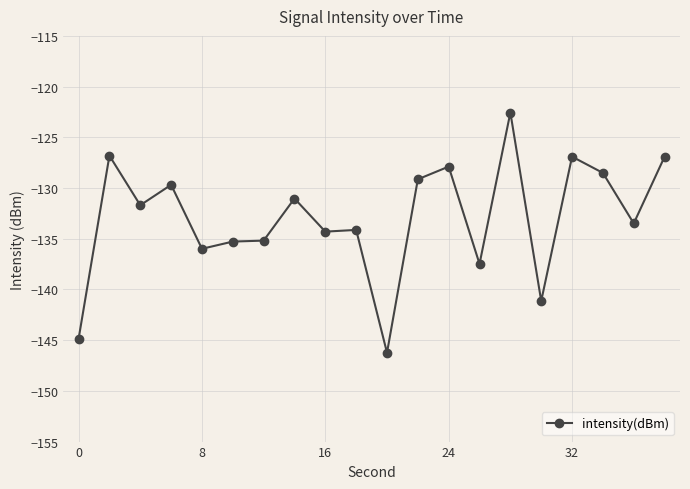

What is the greatest value displayed?

-122.6